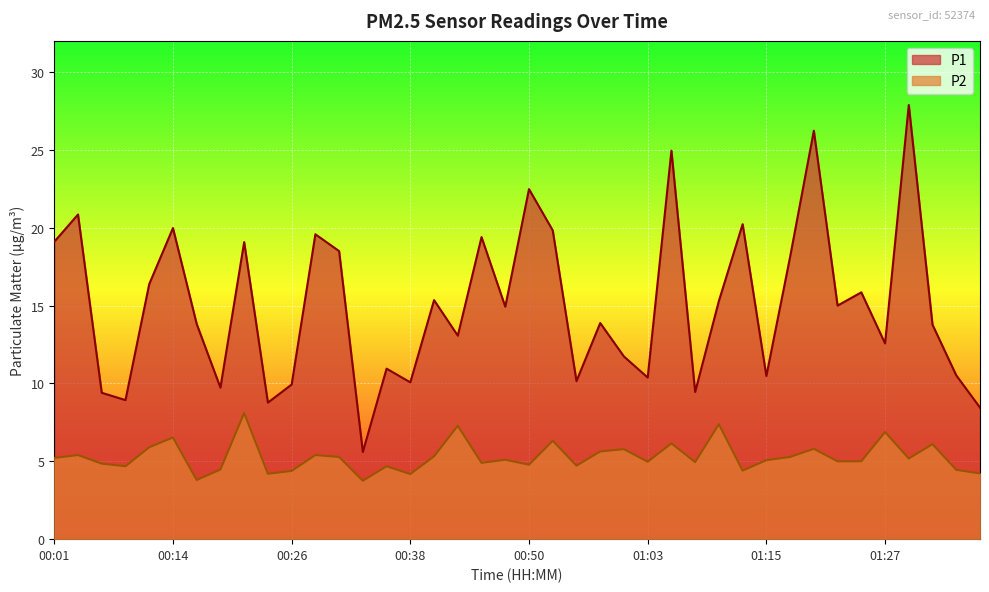

Which series changed the most between 00:48 and 01:25?

P1